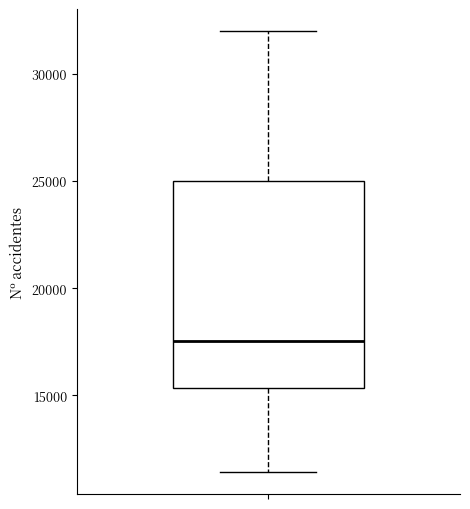

Read this box plot against the y-axis: the position of the median line, the range covered by the box, and the ends of both whiskers. The values are not printed on the chart, so give them approximately, as read against the axis.

median 17500, box 15500 to 25000, whiskers 11500 to 32000